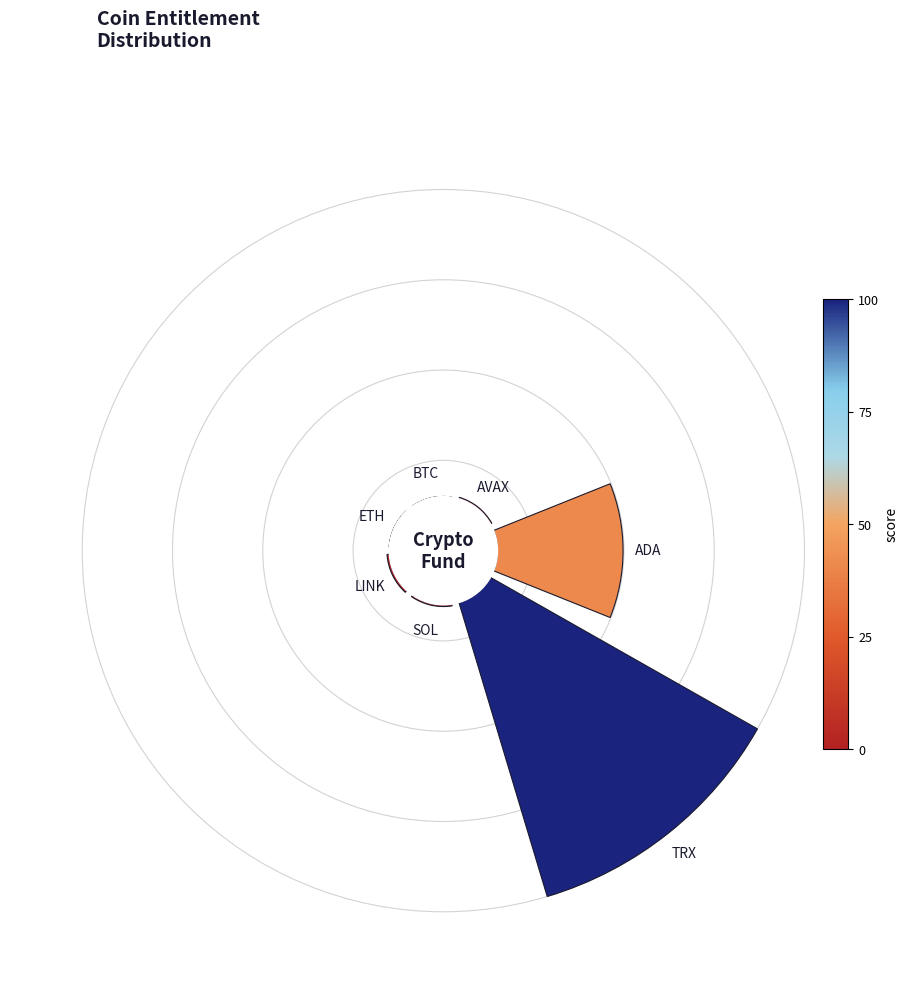

Is it true that ETH is 1% of the pie?

False